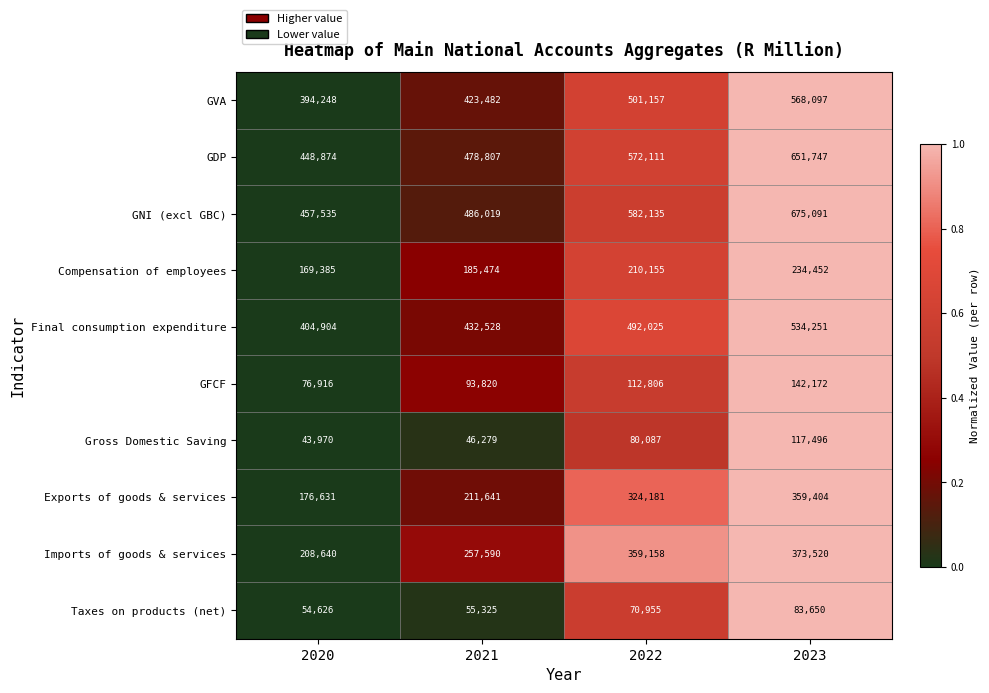

At which category does the chart reach its minimum across all series?

2020